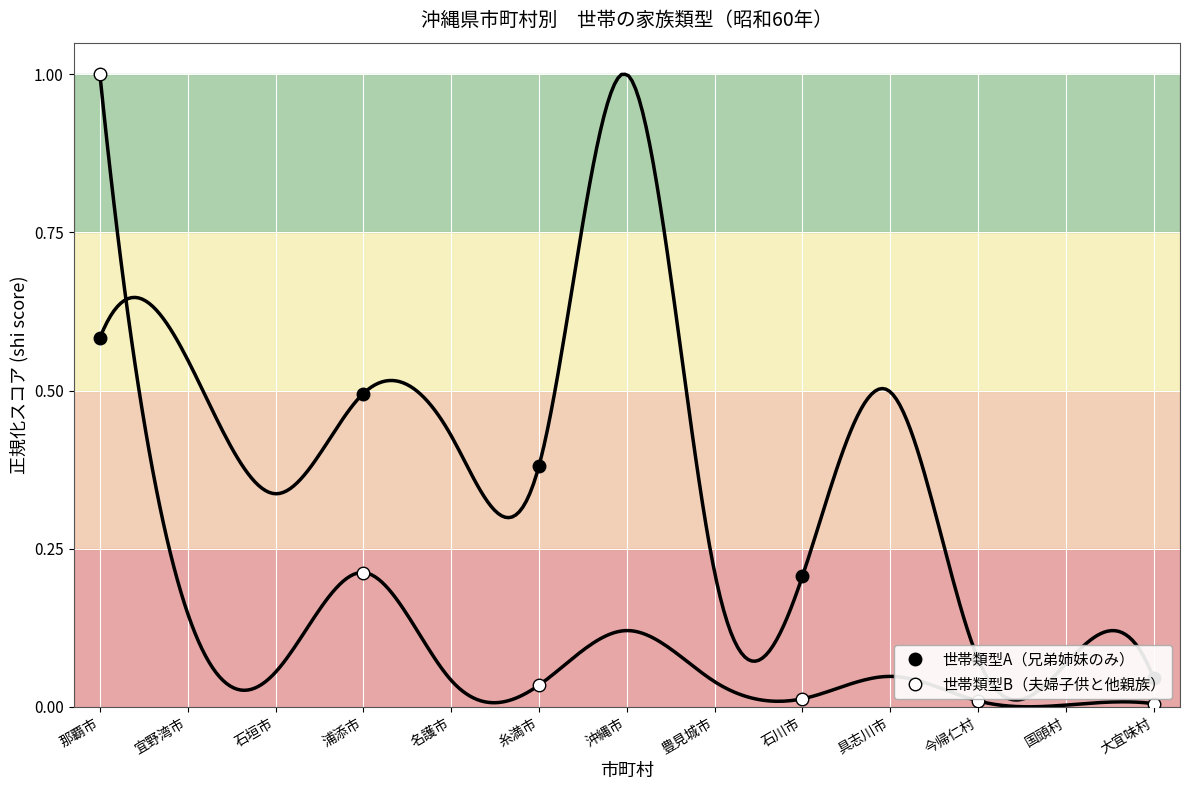

Reading right to left, list all the values displayed in this chart.

世帯類型A（兄弟姉妹のみ）: 0.0	0.1	0.2	0.4	0.5	0.6
世帯類型B（夫婦子供と他親族）: 0.0	0.0	0.0	0.0	0.2	1.0